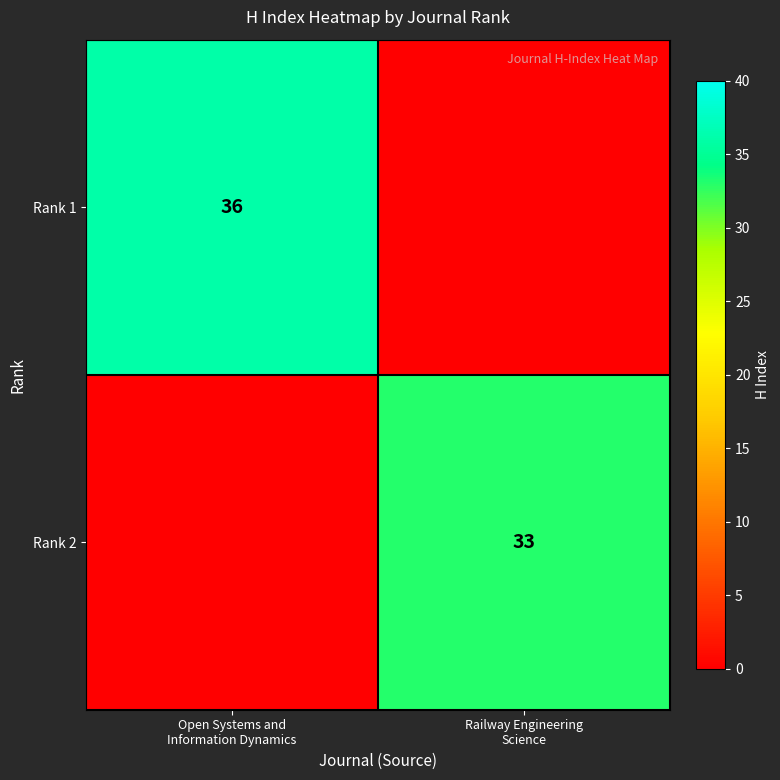

Which has a higher value, Railway Engineering
Science or Open Systems and
Information Dynamics?

Open Systems and
Information Dynamics